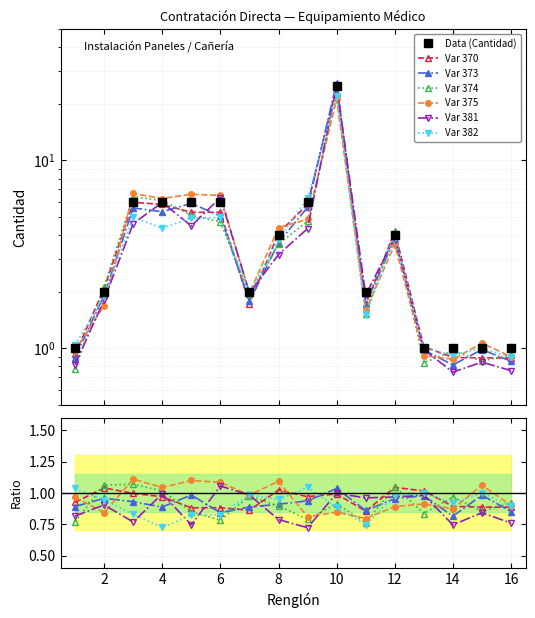

What is the ratio of the value at 6 to the value at 12?

1.5